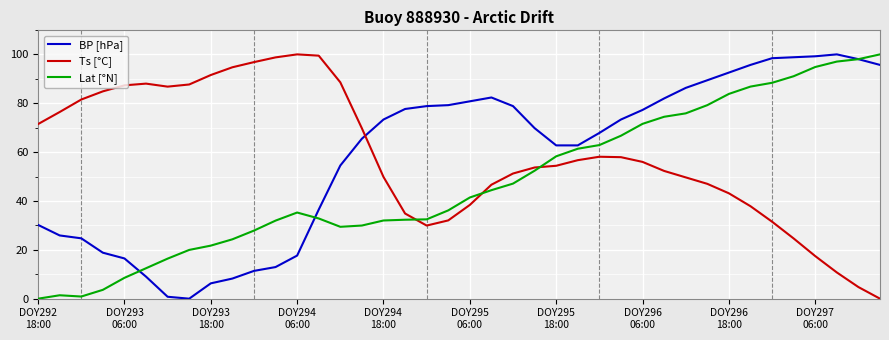

True or false: Ts [°C] and Lat [°N] cross at least once.

True